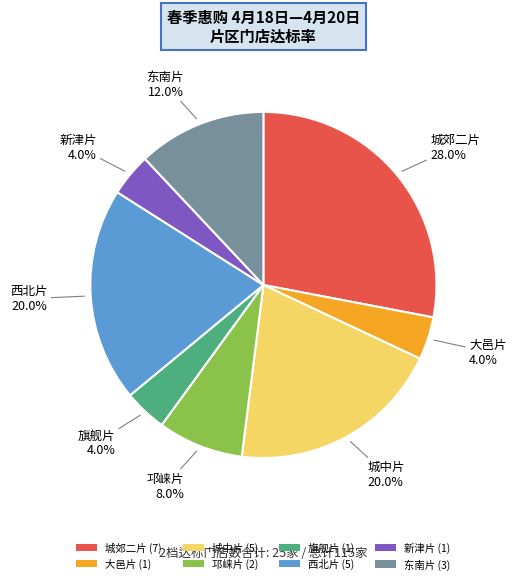

The 西北片 slice represents 20% of the pie. True or false?

True